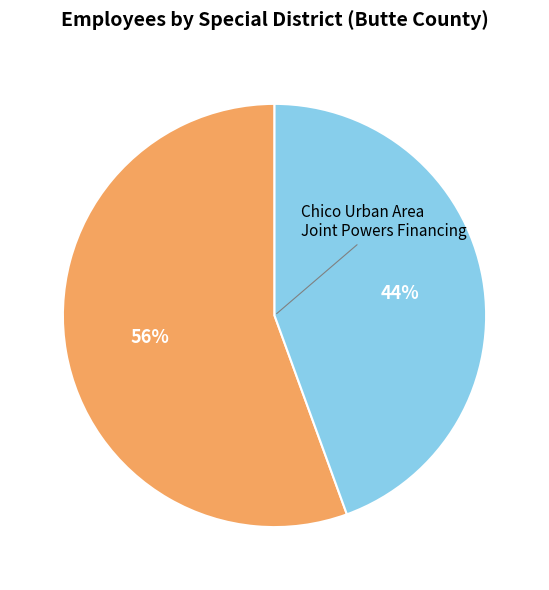

To the nearest percent, what is the average slice percentage?

50%